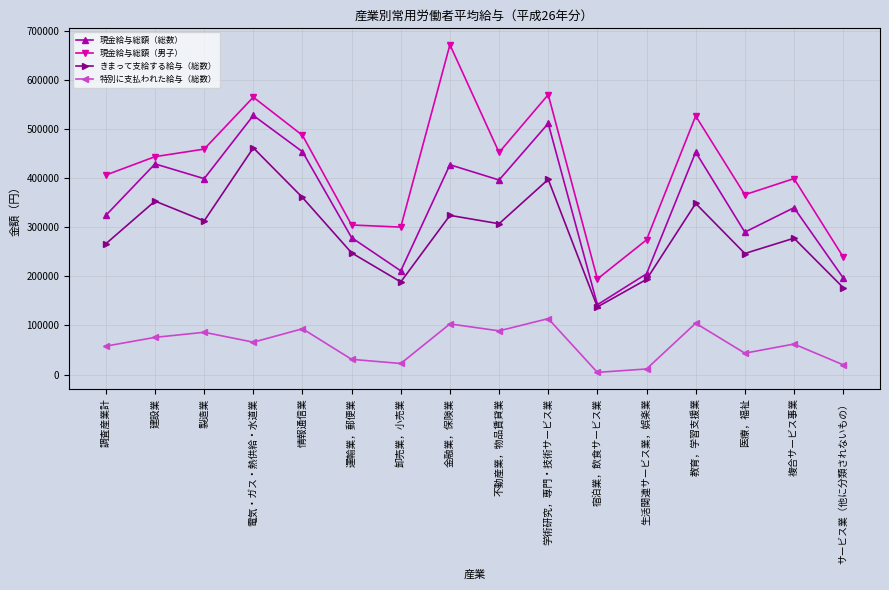

True or false: 特別に支払われた給与（総数） and 現金給与総額（男子） intersect in this chart.

False